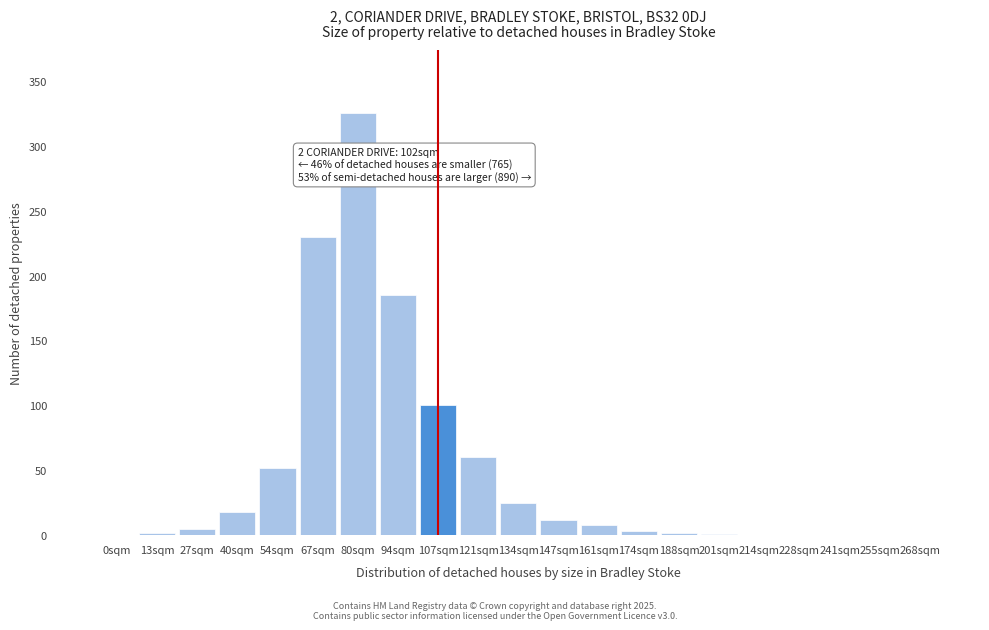

Which category has the highest value across all series?

80sqm